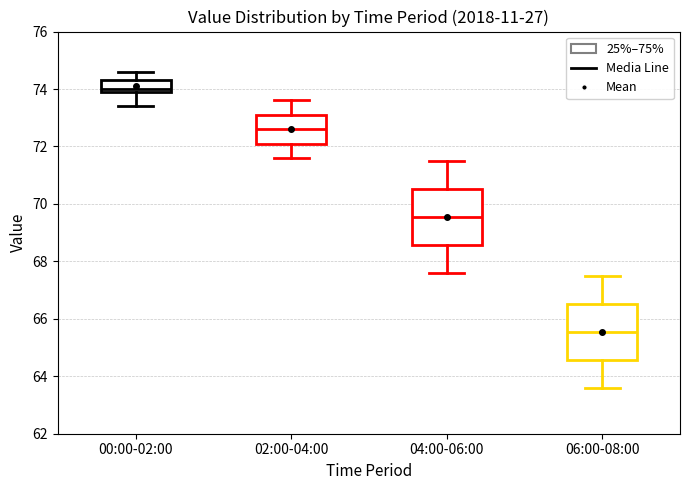

Which box has the lowest median line?

06:00-08:00